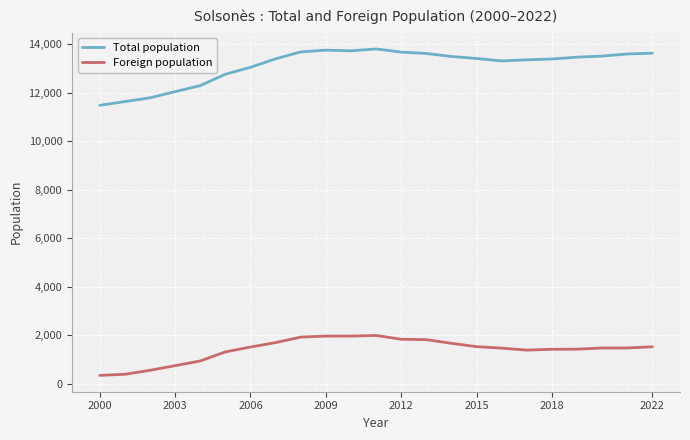

Which series has the largest total across all categories?

Total population